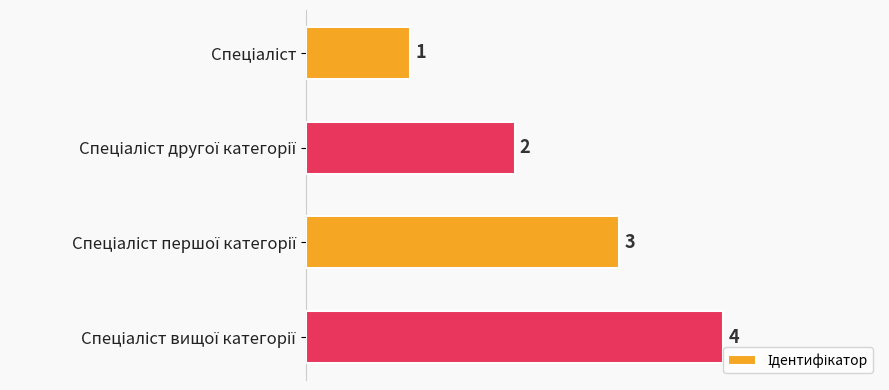

Count the values in the range 2 to 4.

3